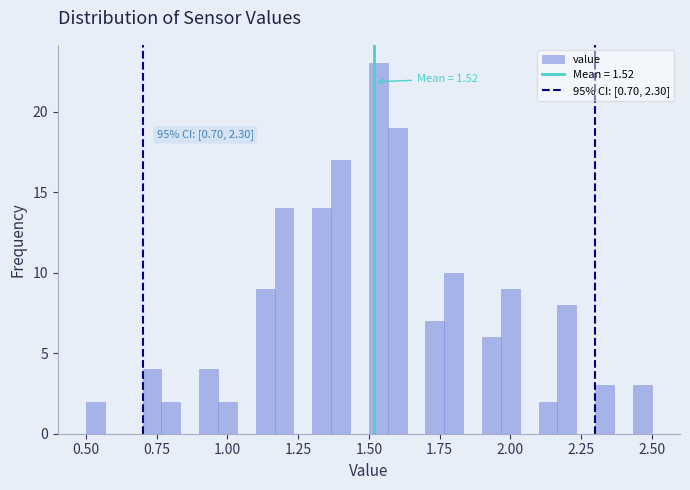

Read against the x-axis, roughly where is the centre of the tallest bar?

1.55